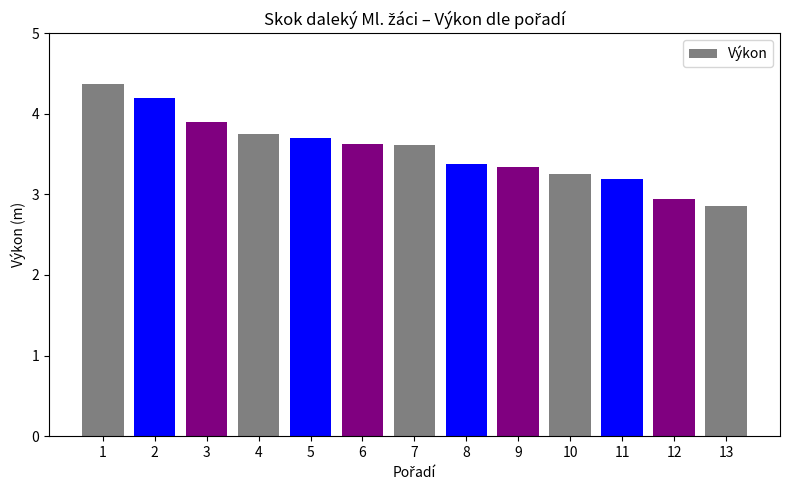

What is the ratio of the value at 11 to the value at 13?

1.1